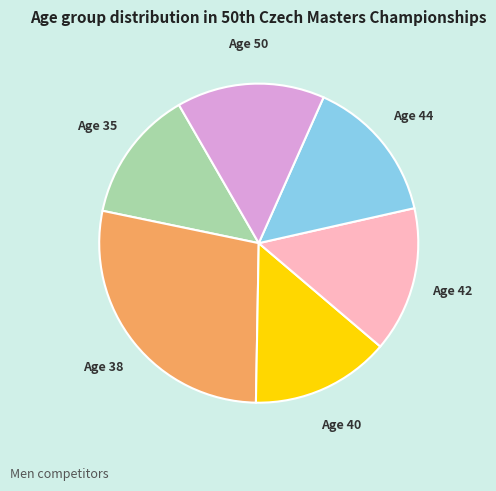

Does any single category account for the majority?

No